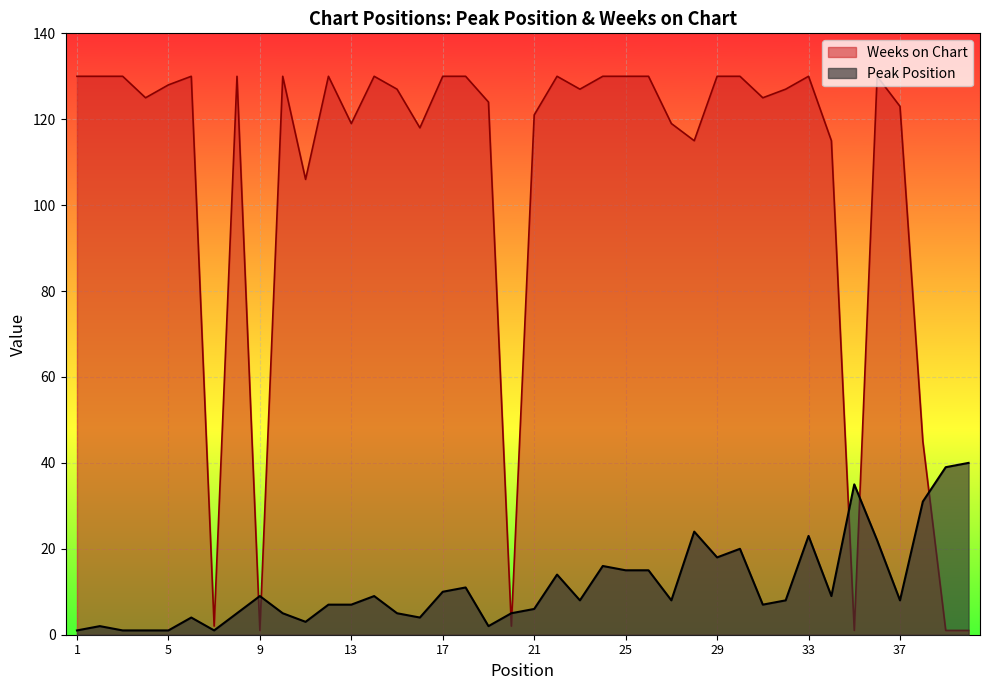

What is the value of the Weeks on Chart point at the 19th from the left?

124